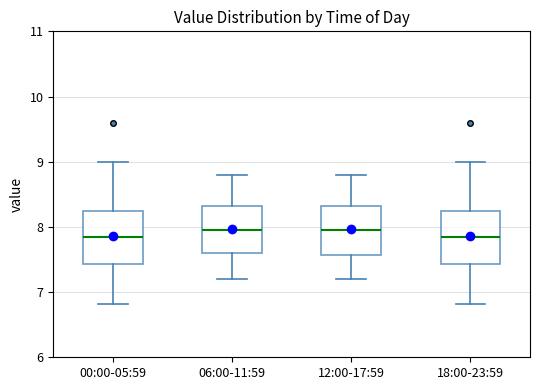

Reading left to right, read every box against the y-axis: the position of its median line, the range the box covers, and the ends of its whiskers. The values are not printed on the chart, so give them approximately, as read against the axis.

00:00-05:59: median 7.9, box 7.4 to 8.3, whiskers 6.8 to 9.0
06:00-11:59: median 8.0, box 7.6 to 8.3, whiskers 7.2 to 8.8
12:00-17:59: median 8.0, box 7.6 to 8.3, whiskers 7.2 to 8.8
18:00-23:59: median 7.9, box 7.4 to 8.3, whiskers 6.8 to 9.0